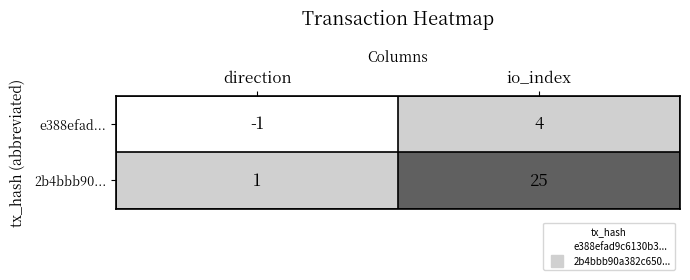

Which series has the largest total across all categories?

2b4bbb90...